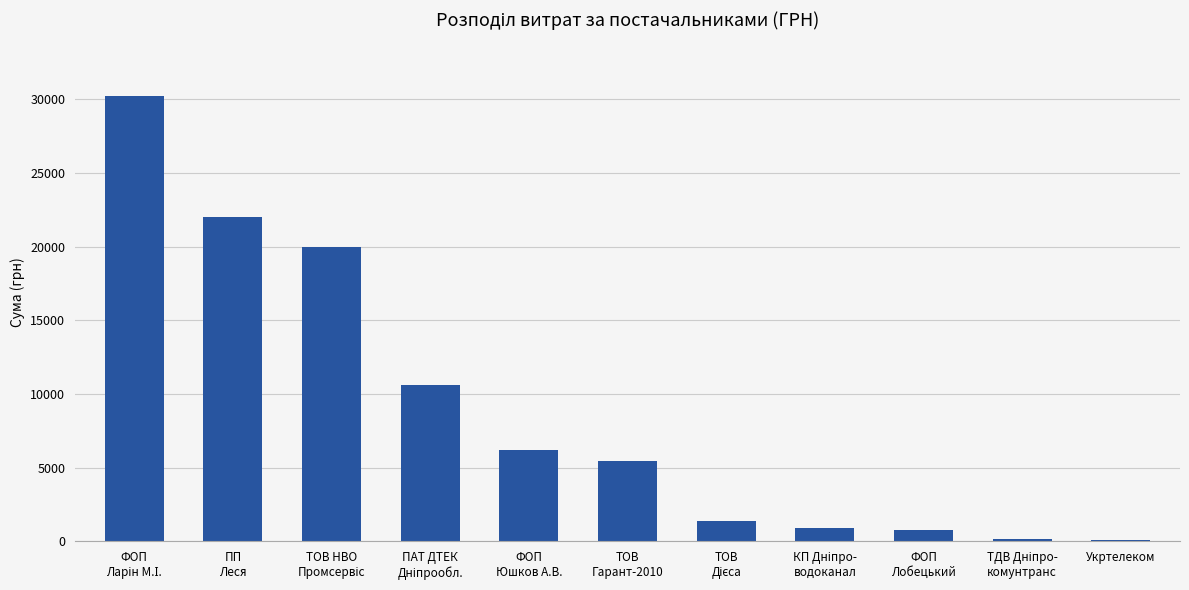

What is the average value?

8889.1